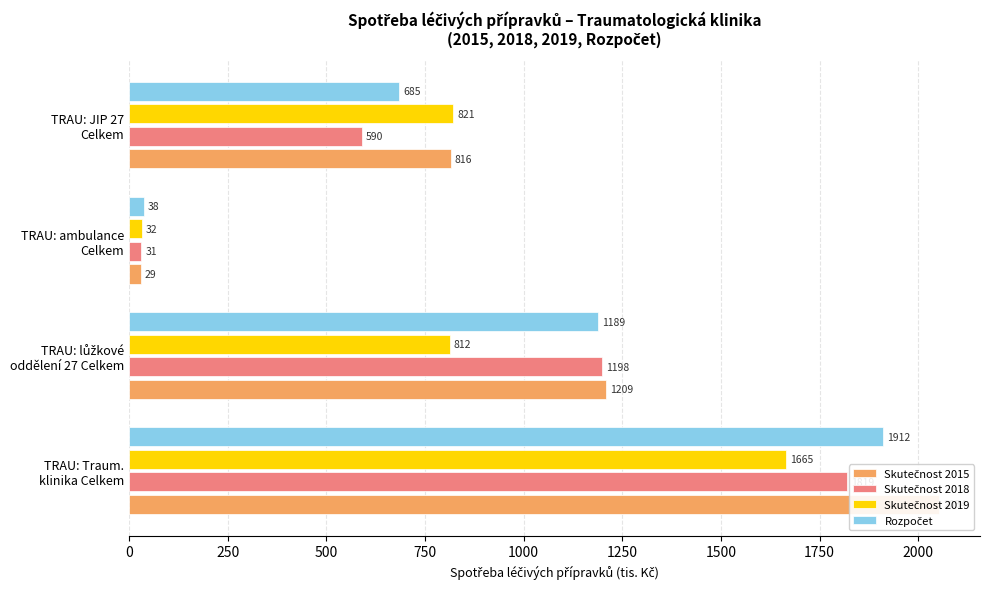

What is the sum of all Skutečnost 2015 values?

4107.6